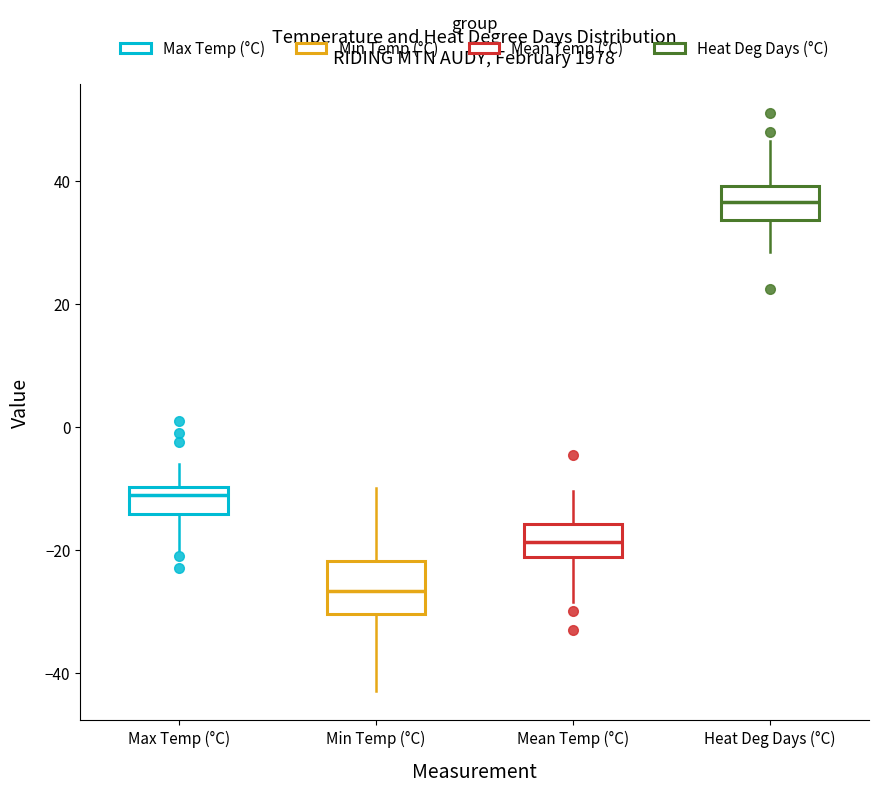

Comparing the boxes themselves (not the whiskers), which one is the tallest?

Min Temp (°C)